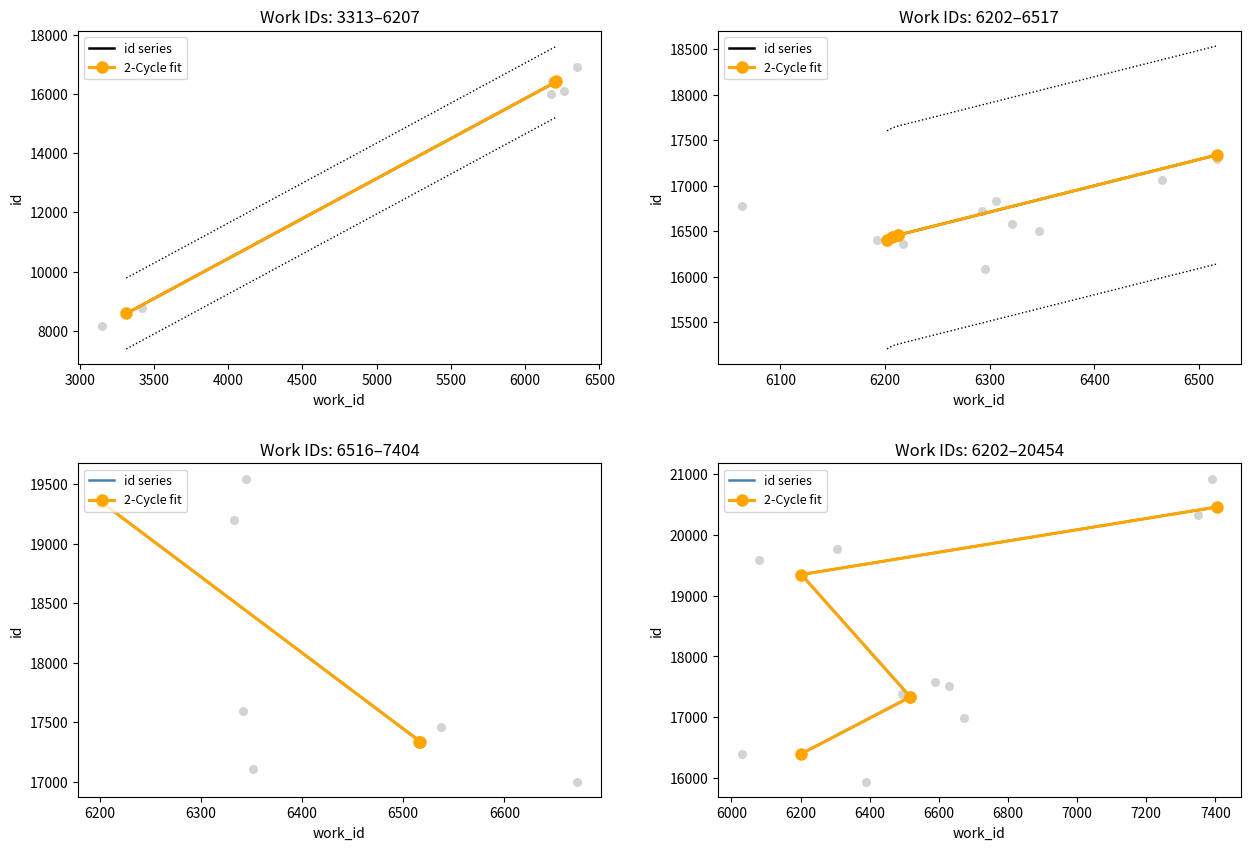

Which series reaches the minimum Y coordinate?

id series